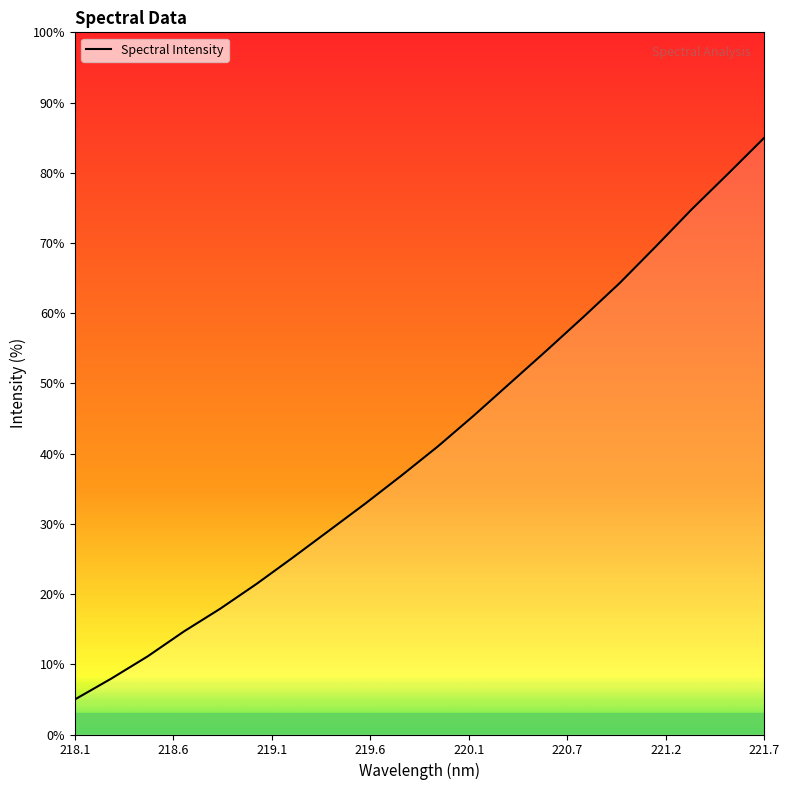

What is the maximum value shown in the chart?

85.0